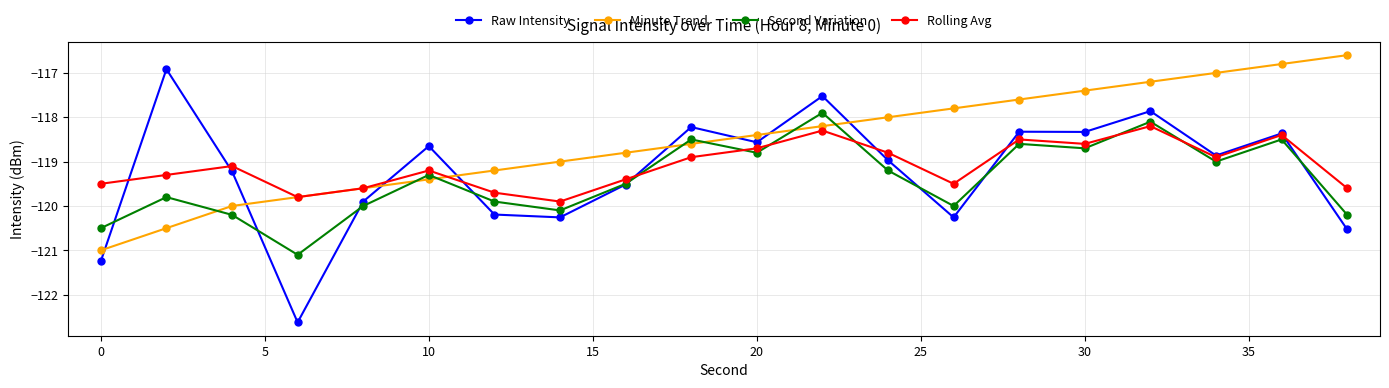

What are all the series names shown in the legend?

Raw Intensity, Minute Trend, Second Variation, Rolling Avg